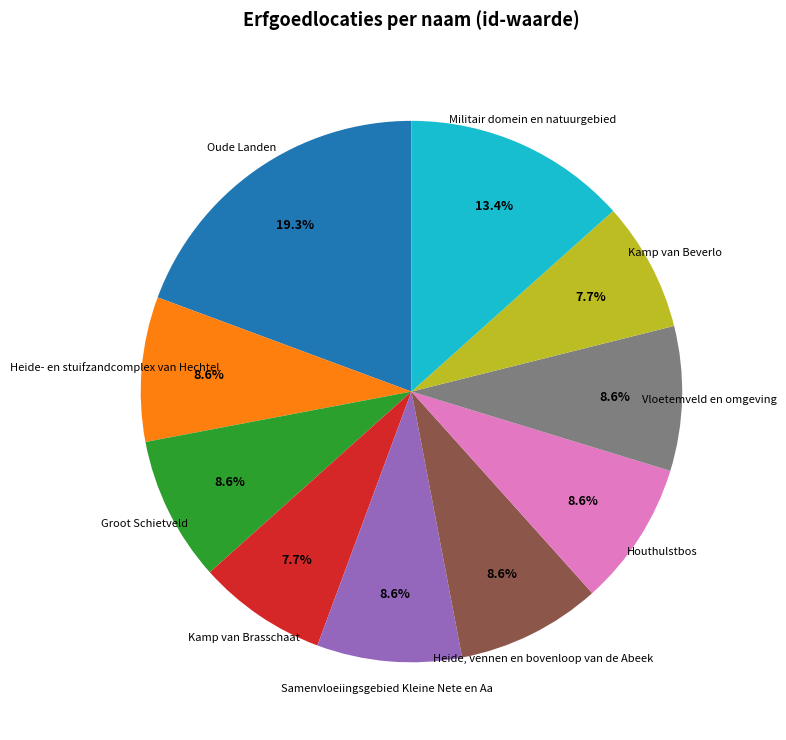

Is it true that Kamp van Beverlo is 8% of the pie?

True